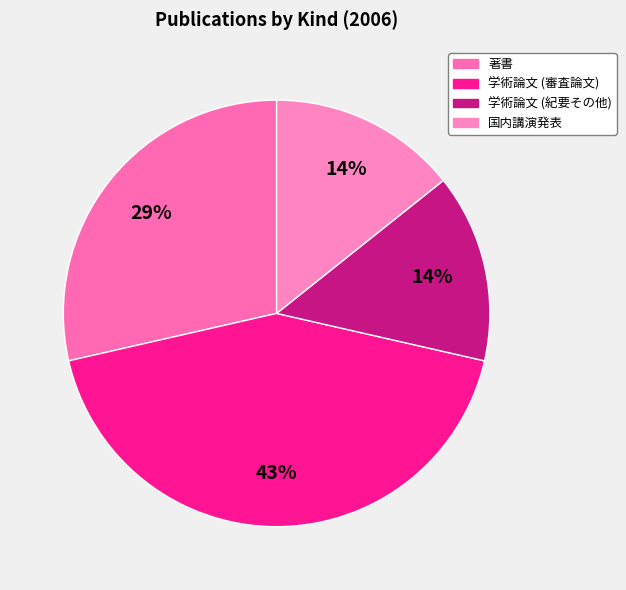

To the nearest percent, what is the average slice percentage?

25%